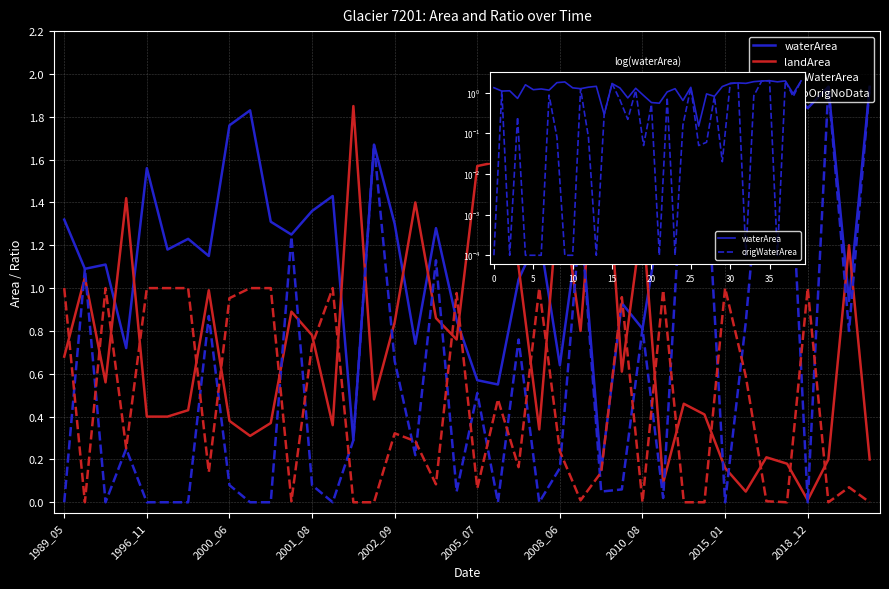

True or false: origWaterArea and landArea intersect in this chart.

True